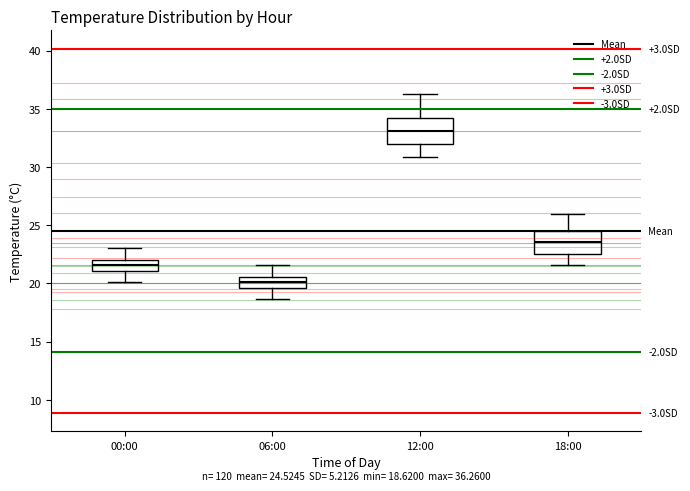

Which box's median line is the lowest?

06:00